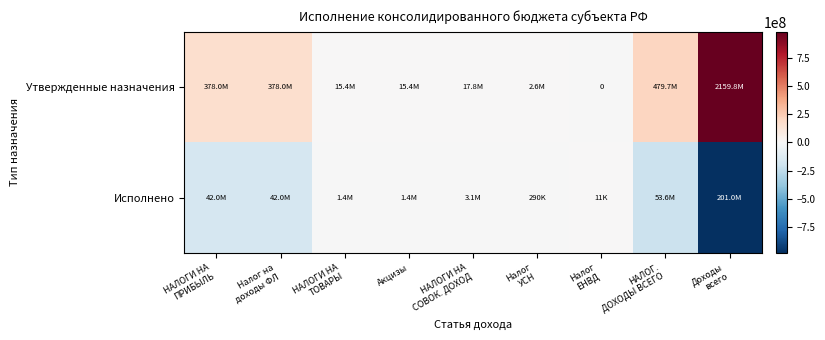

Which series has the largest range (max minus min)?

Исполнено